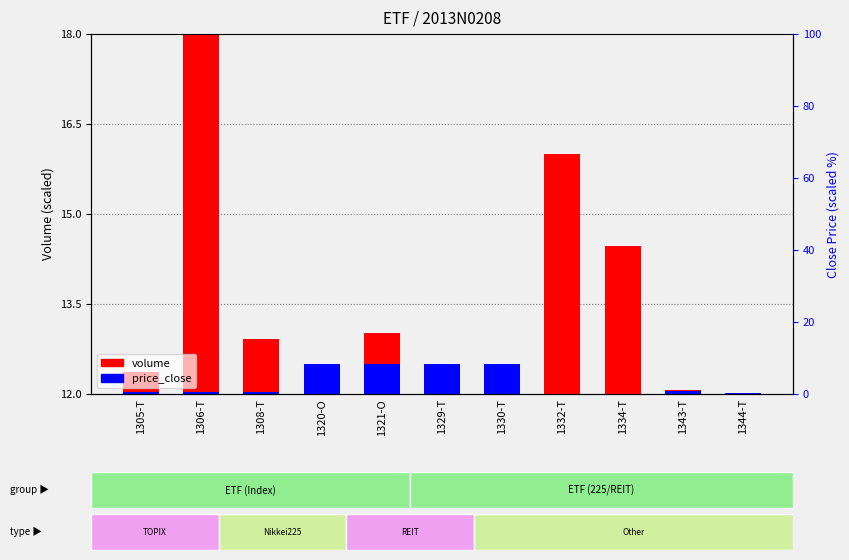

What is the label of the 4th bar from the left?

1320-O